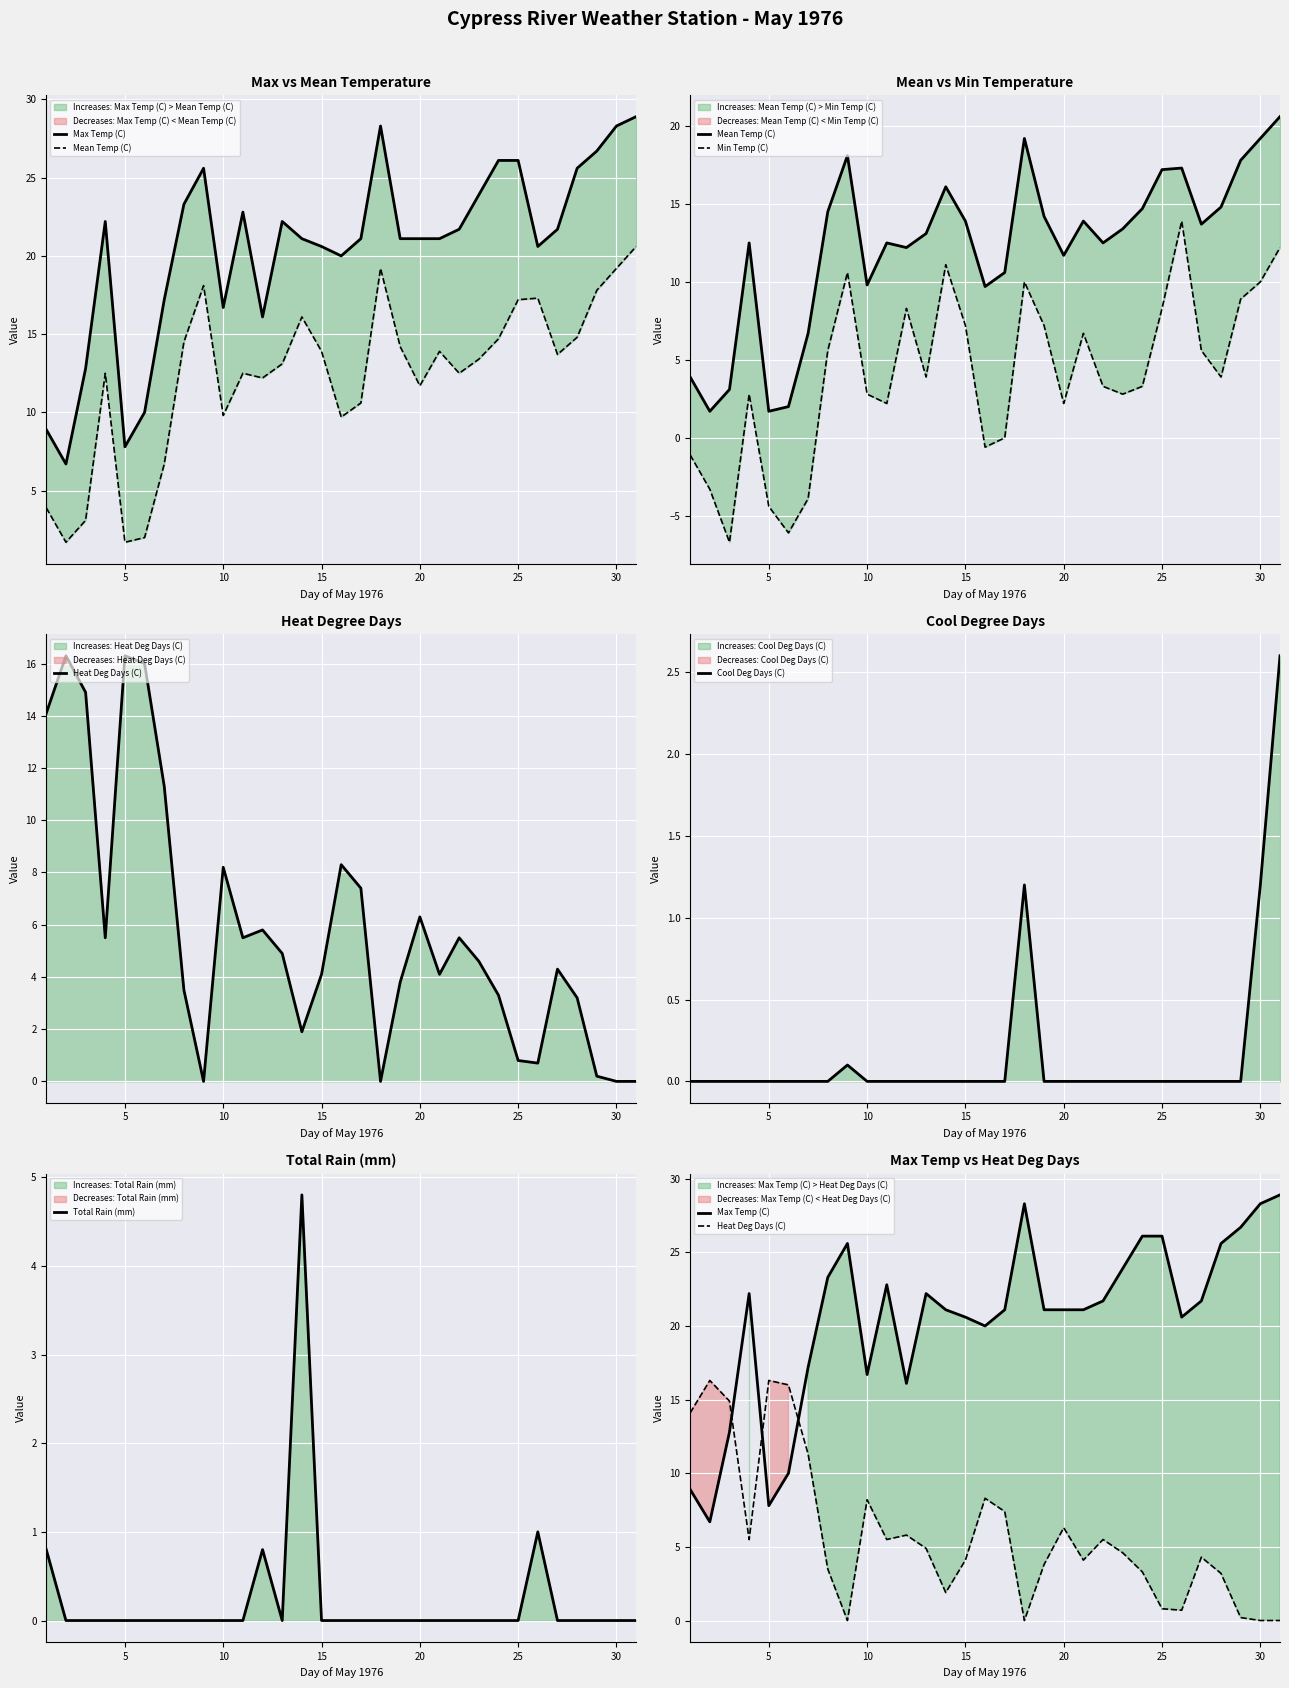

What is the maximum value for Cool Deg Days (C)?

2.6